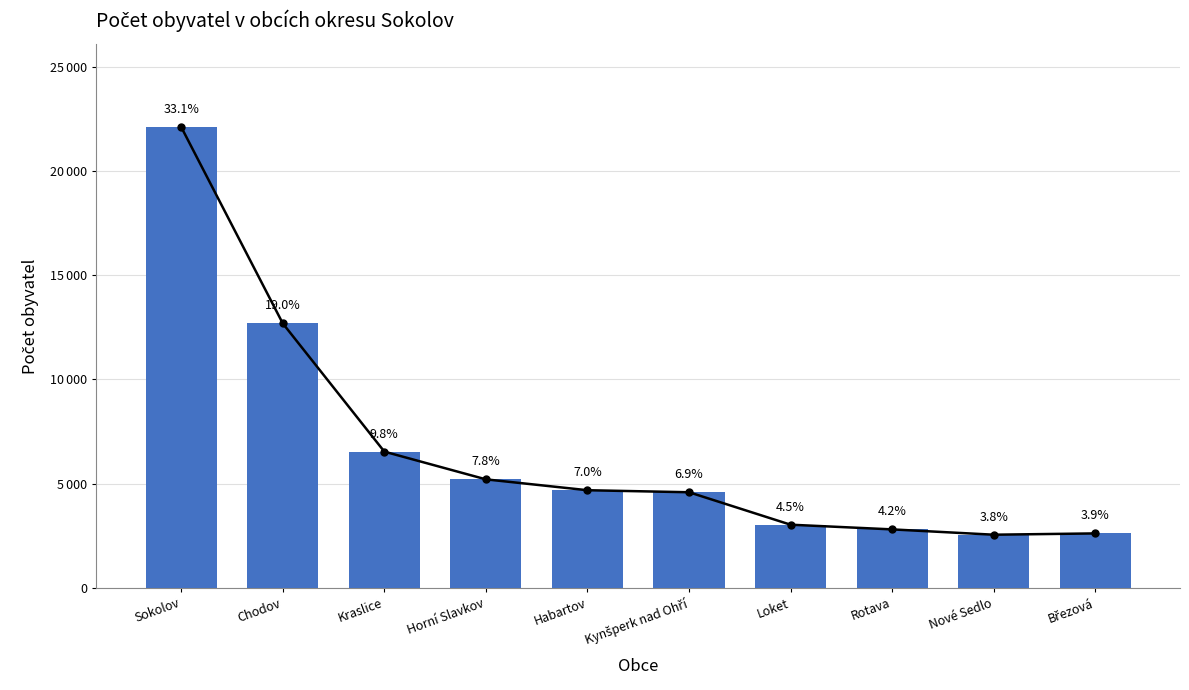

List the labels in order of value, largest first.

Sokolov, Chodov, Kraslice, Horní Slavkov, Habartov, Kynšperk nad Ohří, Loket, Rotava, Březová, Nové Sedlo